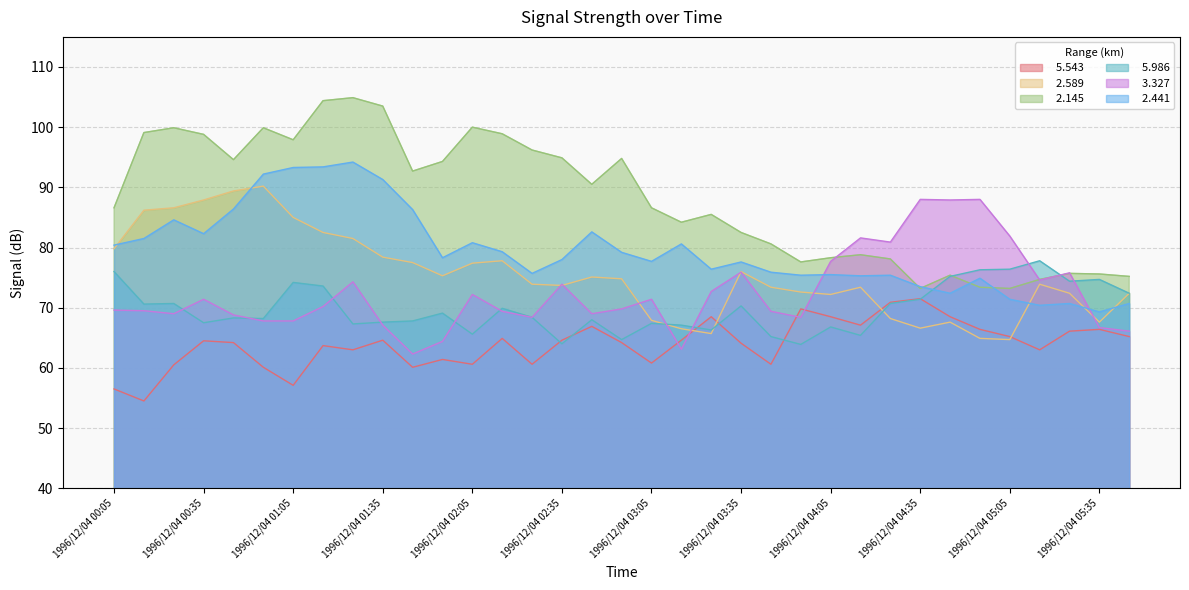

How many times do   2.589 and   2.441 cross each other?

5